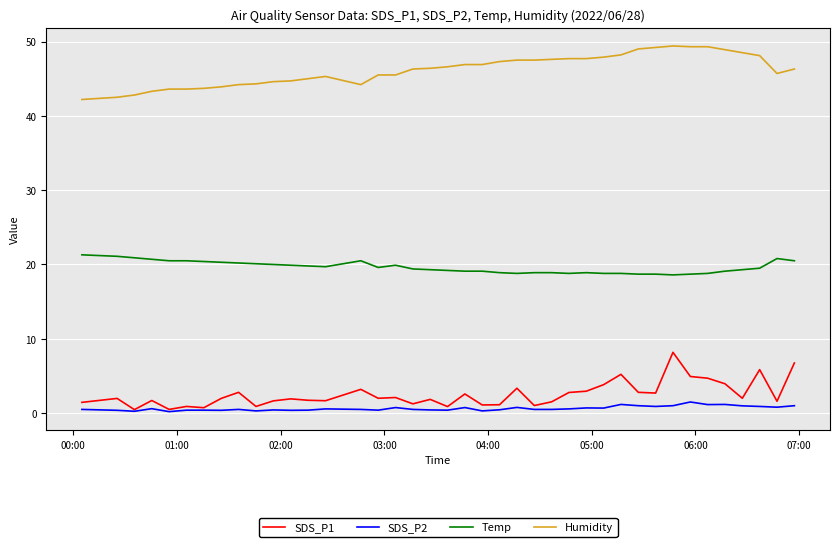

Which series has the largest total across all categories?

Humidity